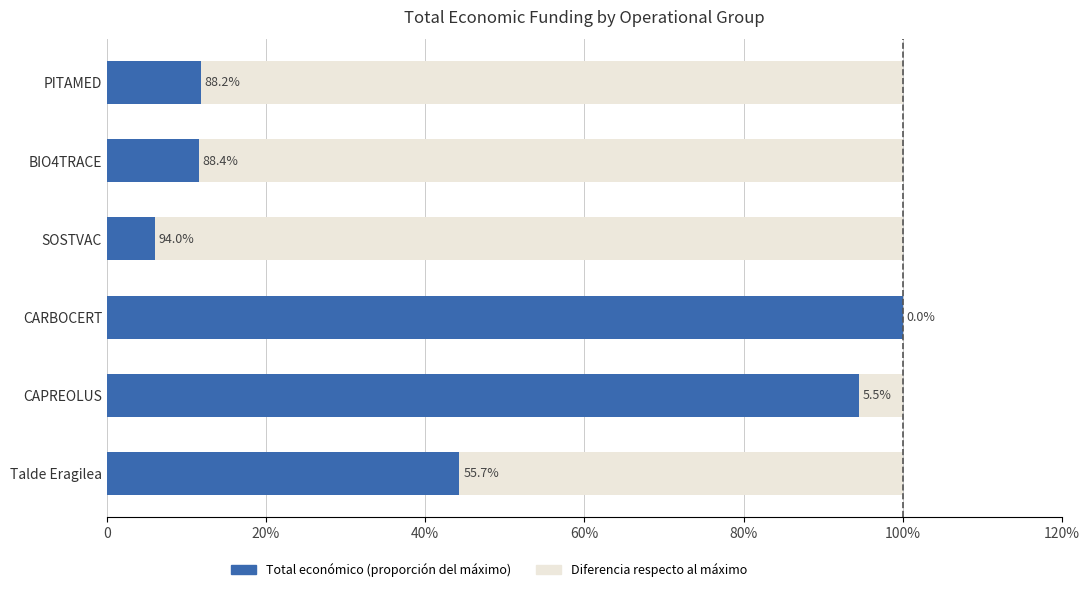

What are all the series names shown in the legend?

Total económico (proporción del máximo), Diferencia respecto al máximo